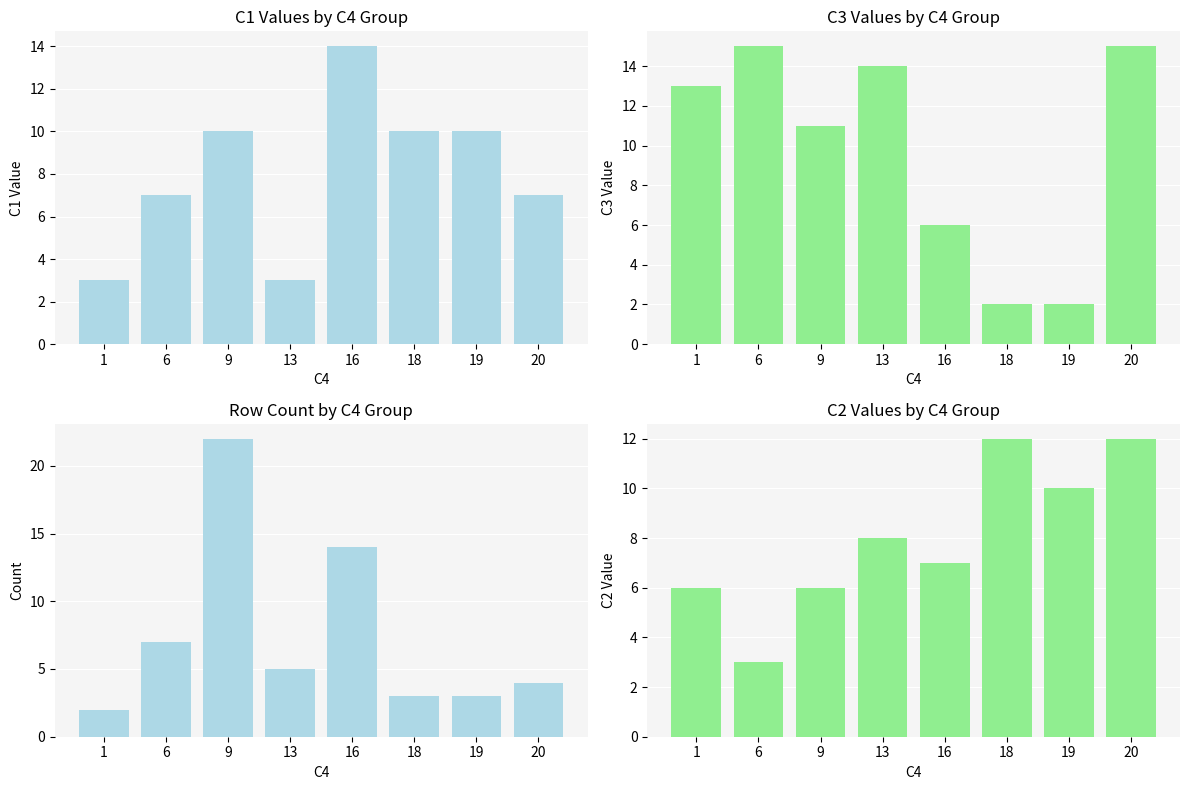

What is the minimum value for C3?

2